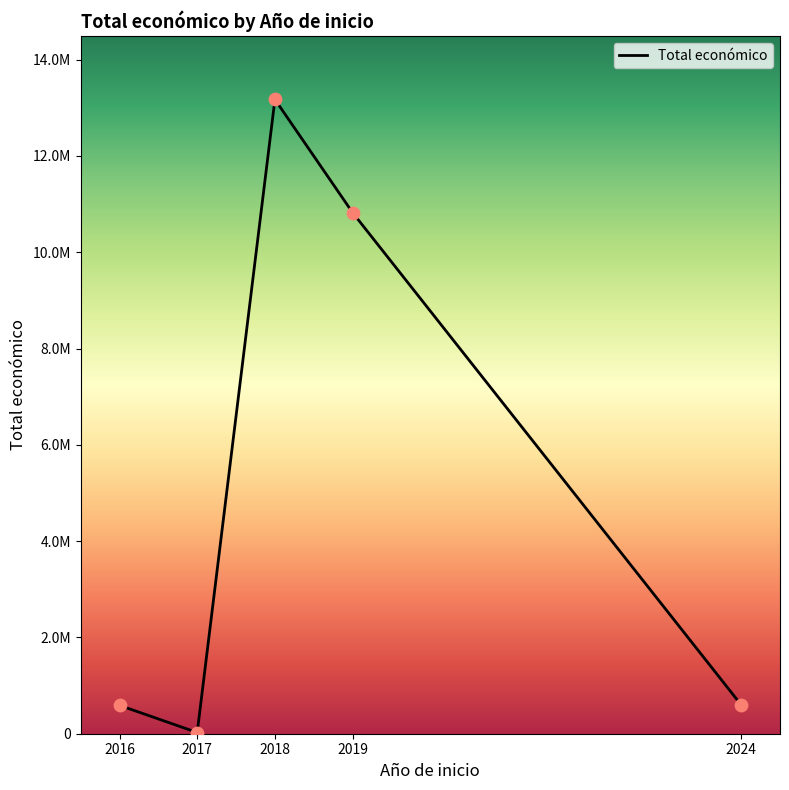

Between 2019 and 2018, which is larger?

2018